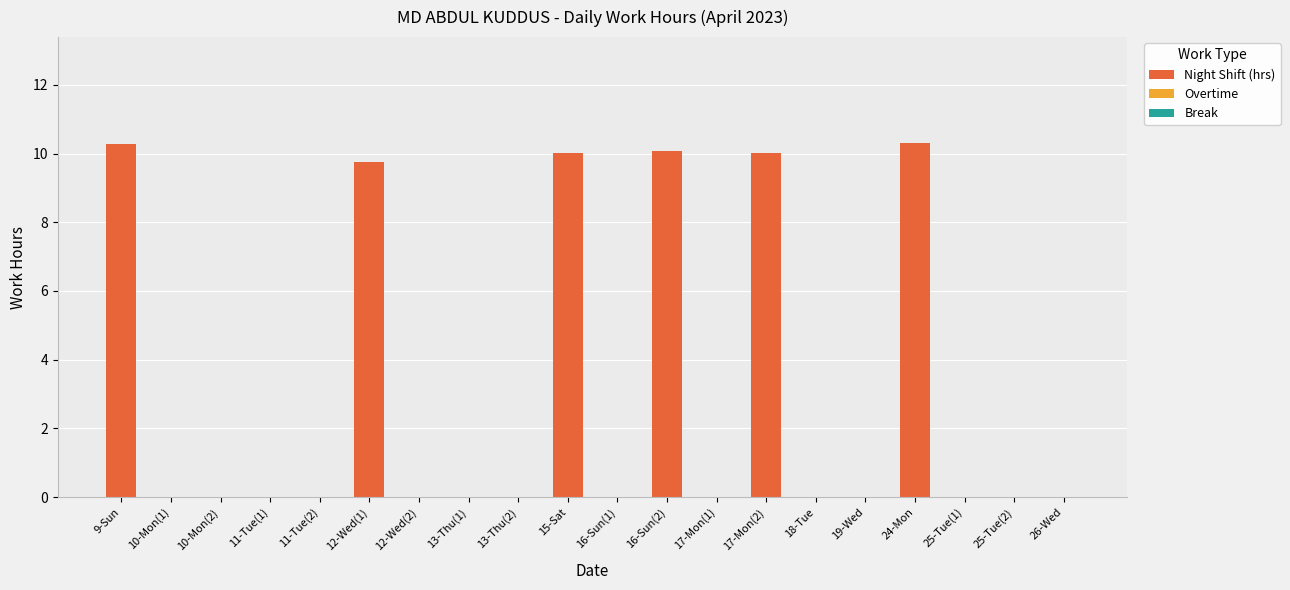

What is the maximum value shown in the chart?

10.3